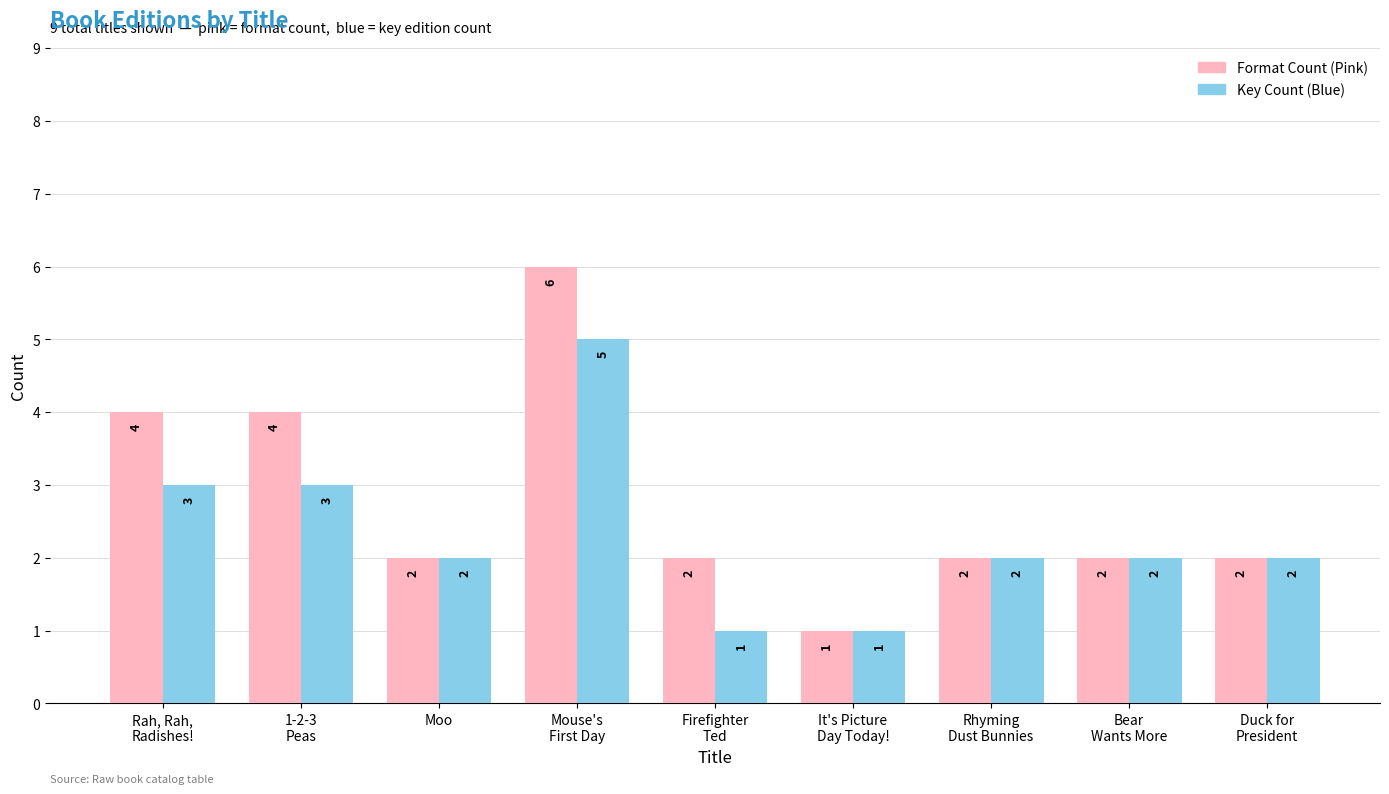

What is the approximate value of Key Count (Blue) at 1-2-3
Peas?

3